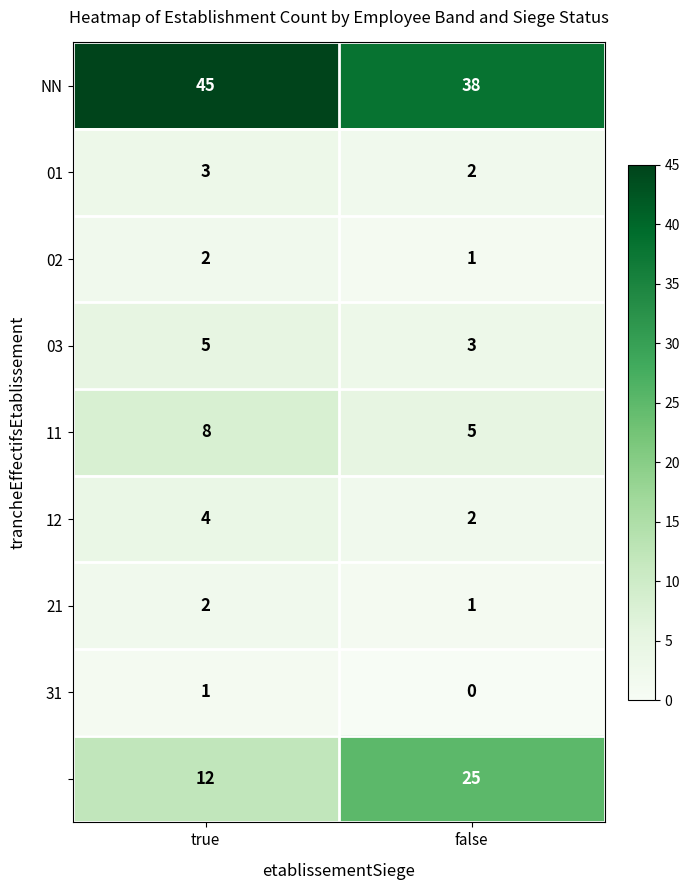

At which category is the sum across all series the highest?

true